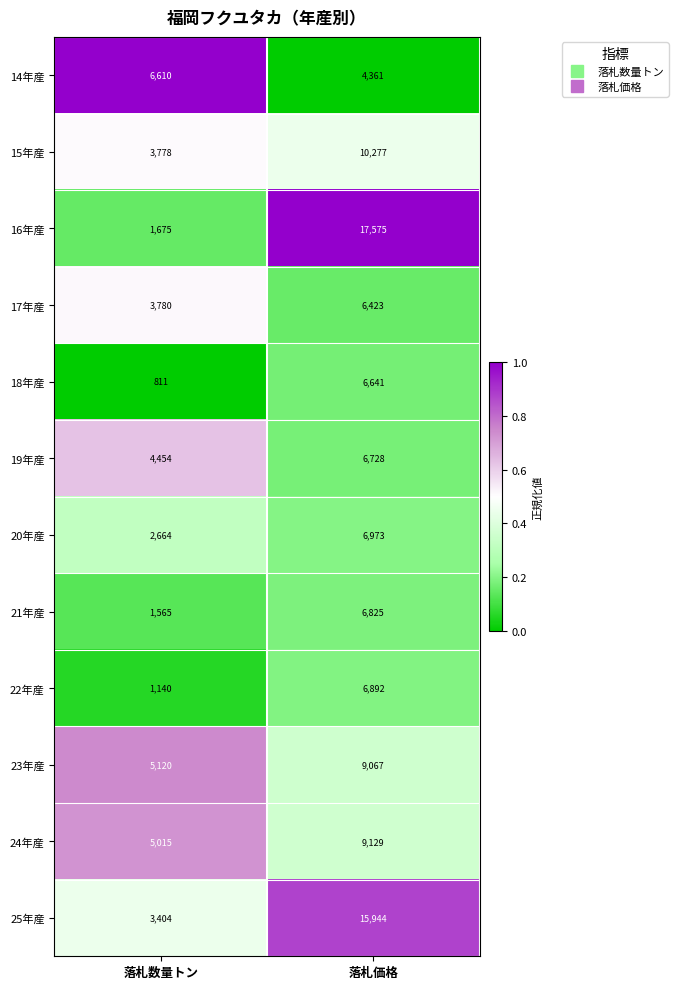

What is the sum of the 19年産 values at 落札数量トン and 落札価格?

11182